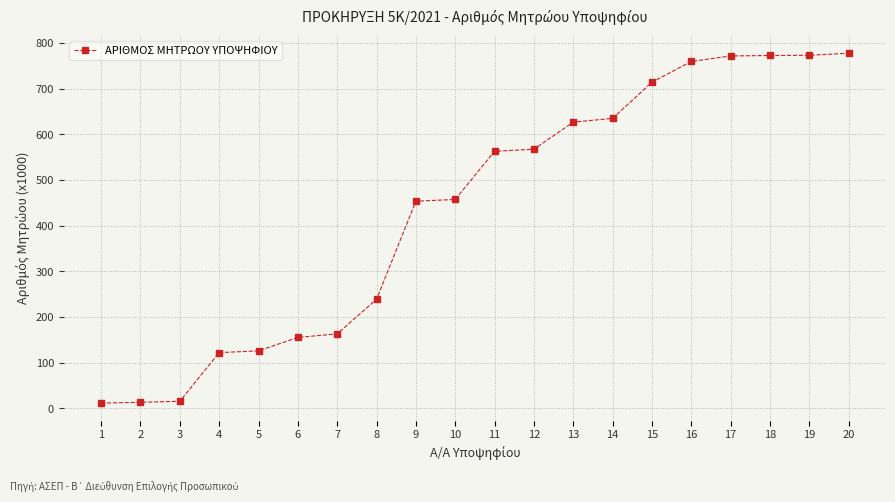

Where is the data nearest to the value 394?

9